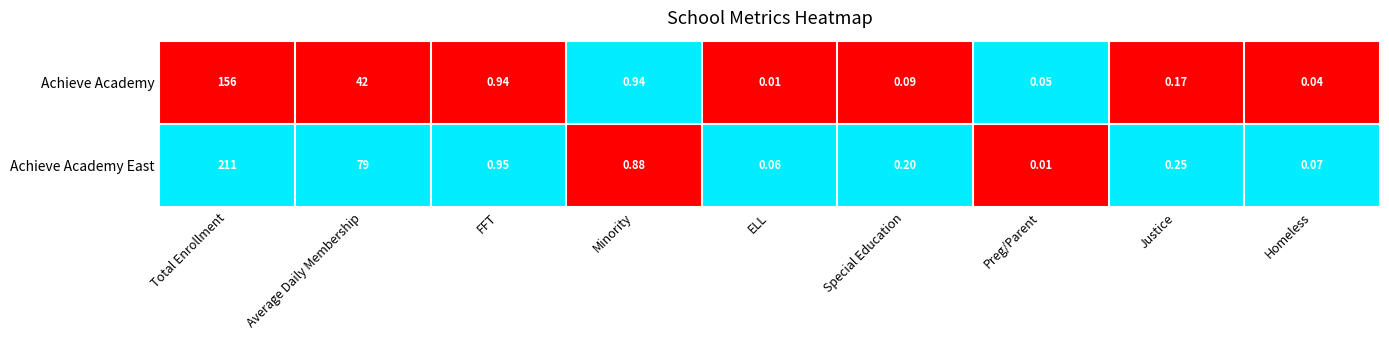

Between FFT and Justice, which series saw the biggest shift?

Achieve Academy